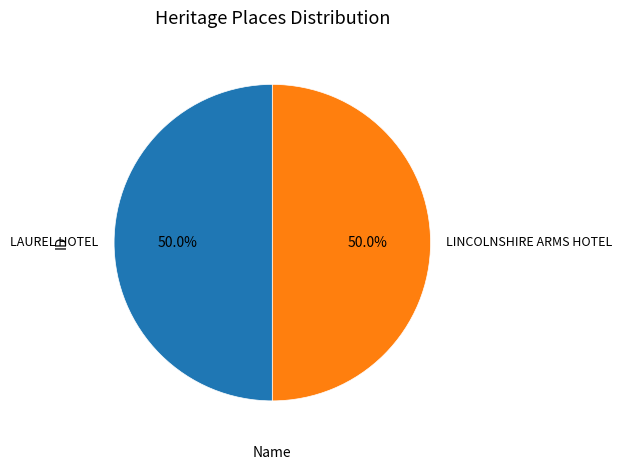

What percentage is the LAUREL HOTEL slice, to the nearest percent?

50%